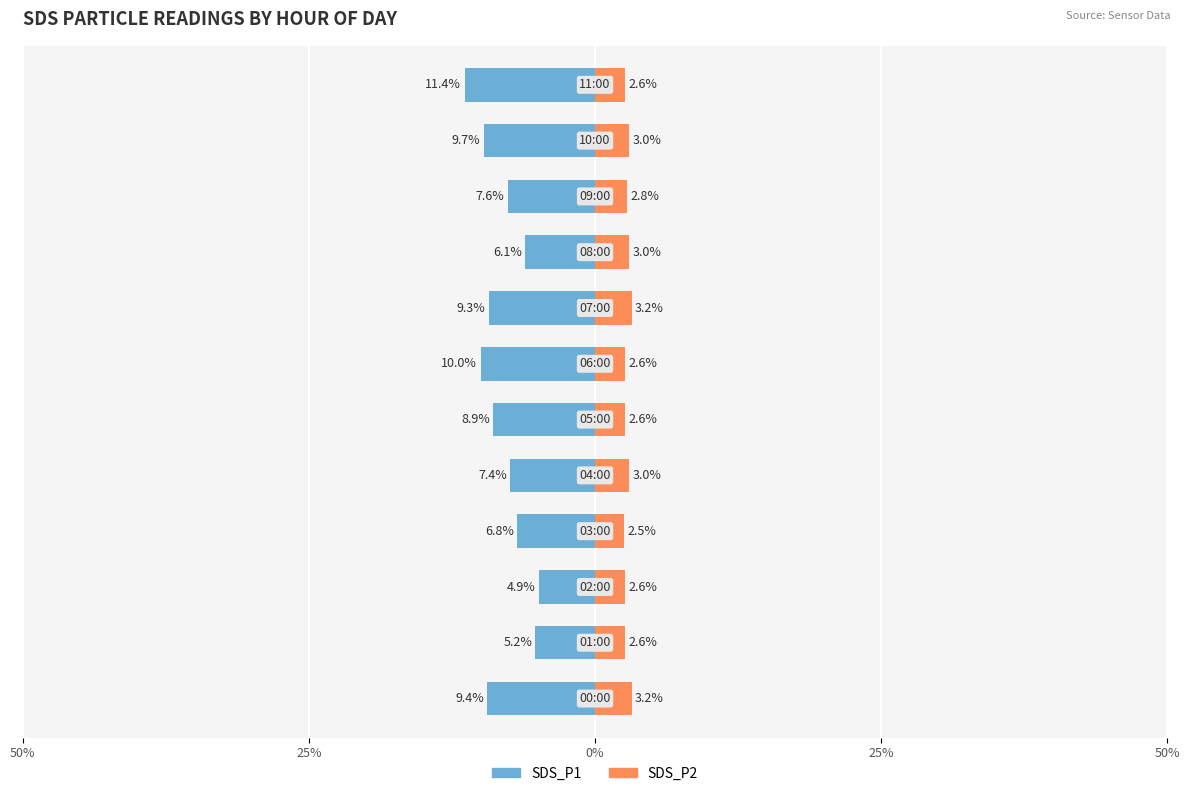

Reading left to right, list all the values displayed in this chart.

SDS_P1: -9.4	-5.2	-4.9	-6.8	-7.4	-8.9	-10.0	-9.3	-6.1	-7.6	-9.7	-11.4
SDS_P2: 3.2	2.6	2.6	2.5	3.0	2.6	2.6	3.2	3.0	2.8	3.0	2.6